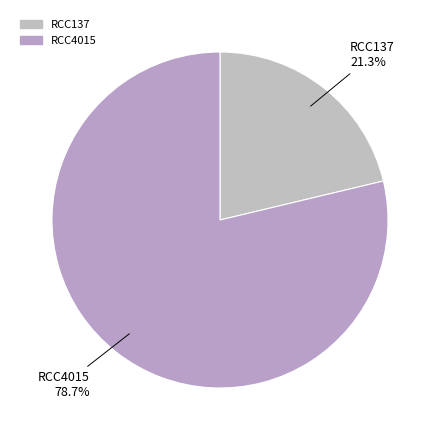

True or false: RCC4015 accounts for 92% of the total.

False